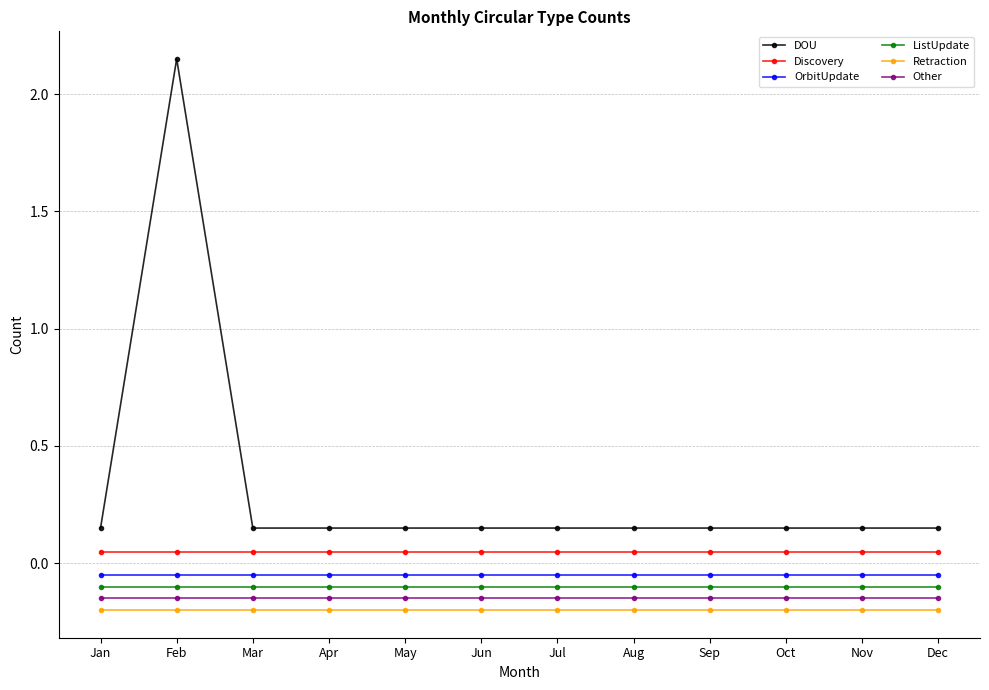

What are all the series names shown in the legend?

DOU, Discovery, OrbitUpdate, ListUpdate, Retraction, Other